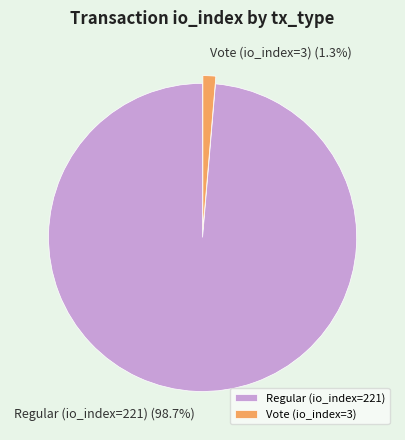

True or false: Vote (io_index=3) accounts for 15% of the total.

False